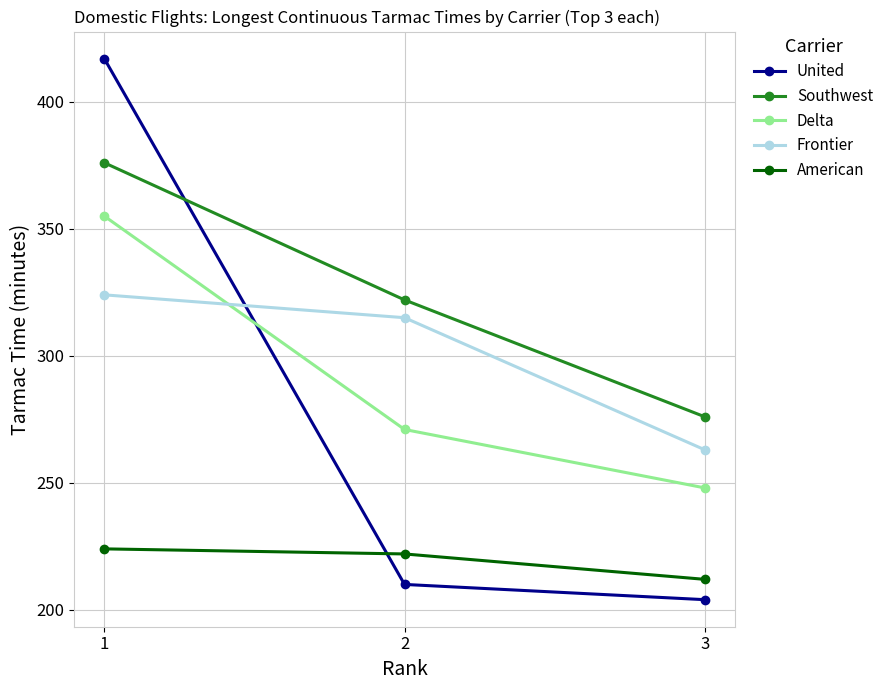

Between 1 and 3, which series saw the biggest shift?

United